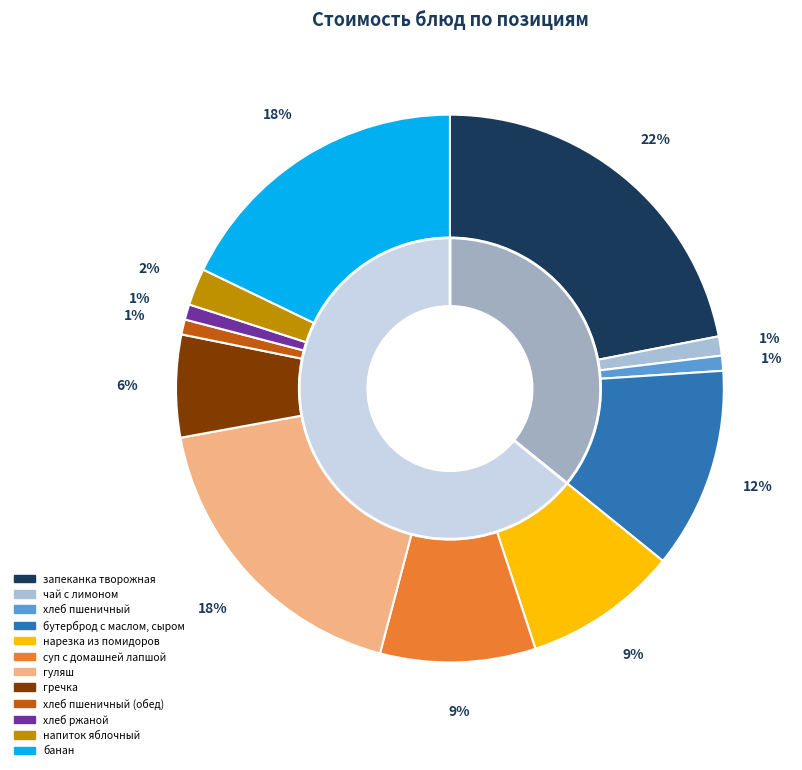

Which slice is the largest?

запеканка творожная